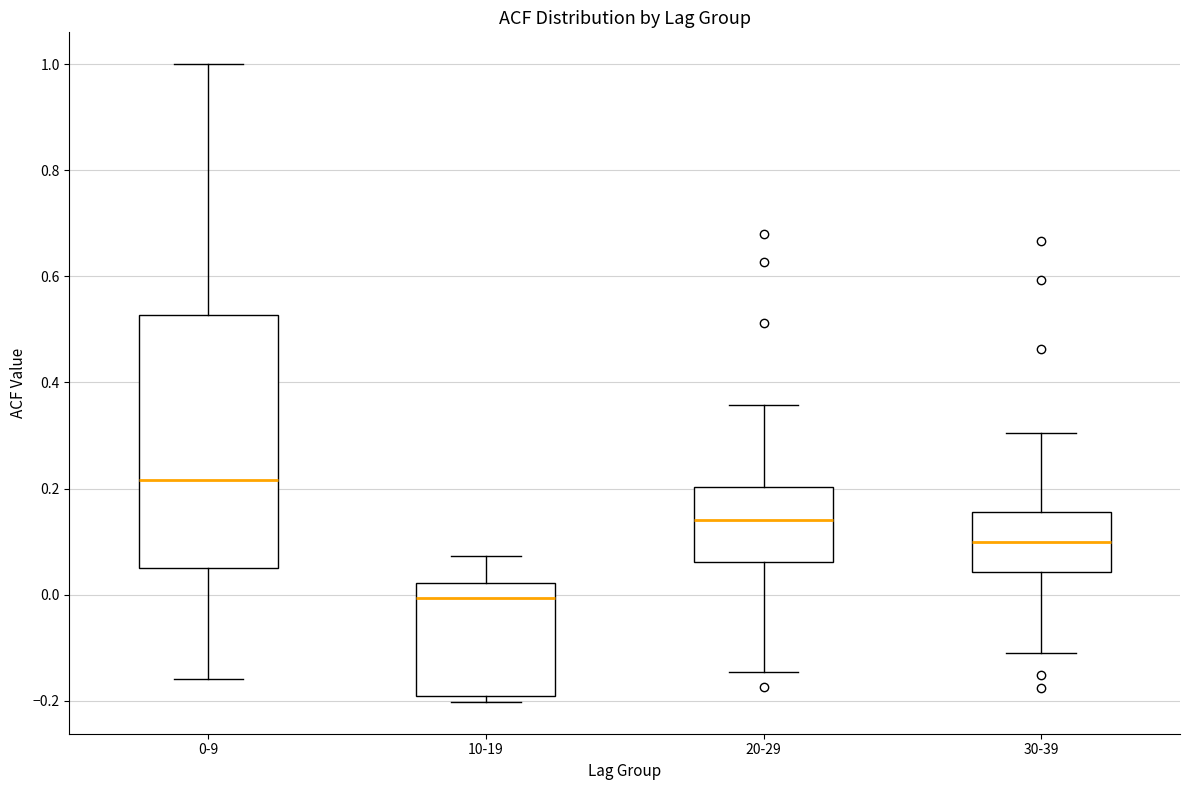

Reading left to right, transcribe this box plot: for each box, give where its median line is, the range the box spans, and where its two whiskers end, as read against the y-axis. The values are not printed on the chart, so give them approximately, as read against the axis.

0-9: median 0.22, box 0.06 to 0.52, whiskers -0.16 to 1.00
10-19: median 0.00, box -0.20 to 0.02, whiskers -0.20 (just below the box's lower edge) to 0.08
20-29: median 0.14, box 0.06 to 0.20, whiskers -0.14 to 0.36
30-39: median 0.10, box 0.04 to 0.16, whiskers -0.10 to 0.30